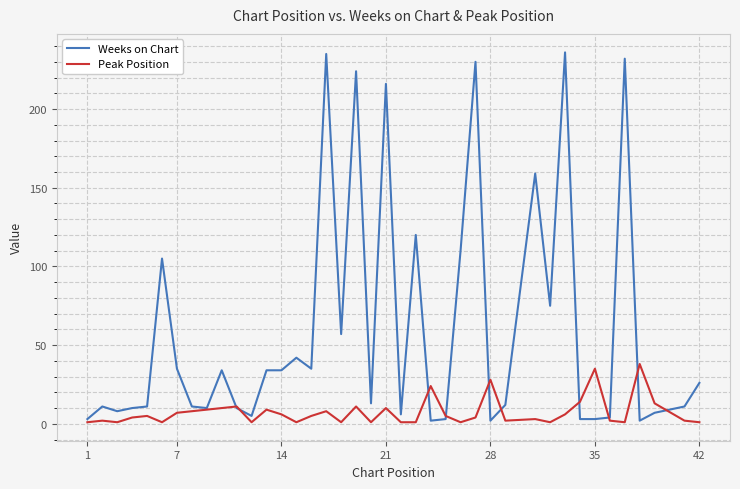

Does the chart display data point markers on the line(s)?

No